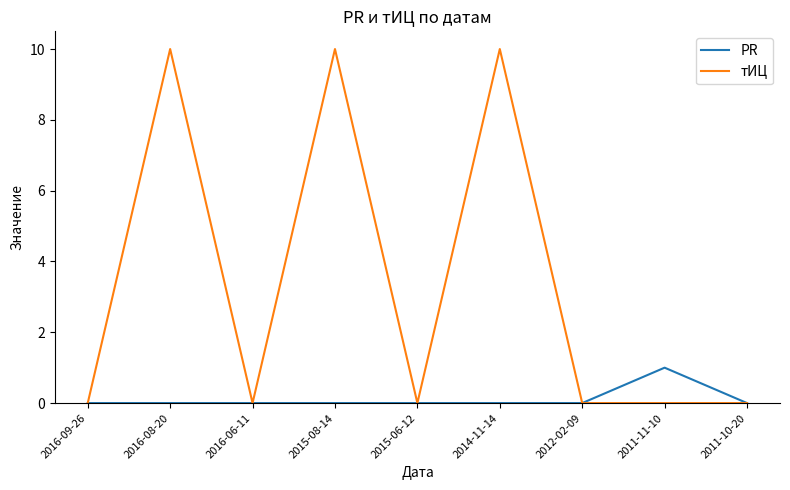

Between 2016-09-26 and 2014-11-14, which series saw the biggest shift?

тИЦ